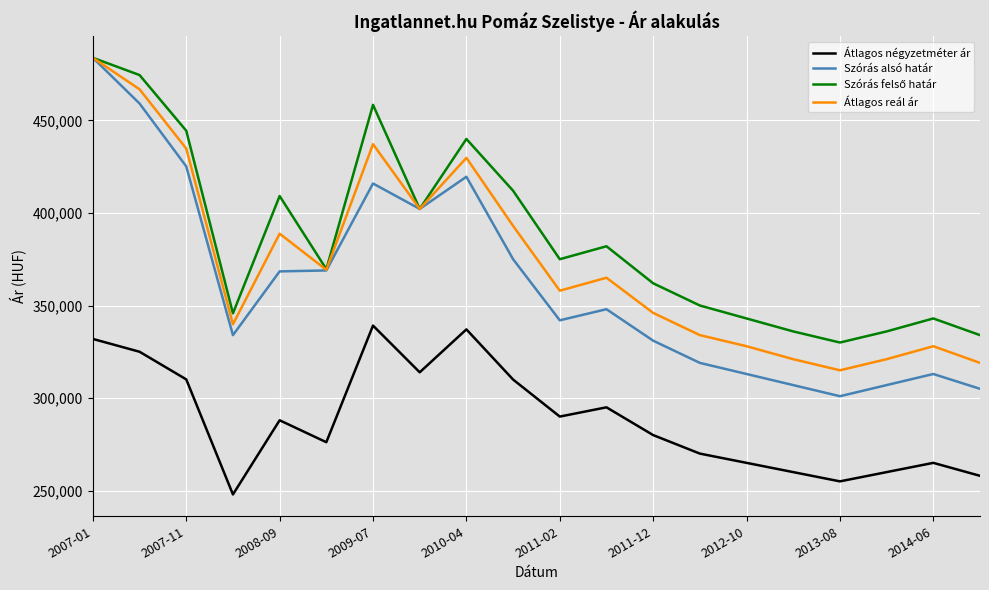

True or false: Átlagos négyzetméter ár has more than 0 interior local peaks.

True